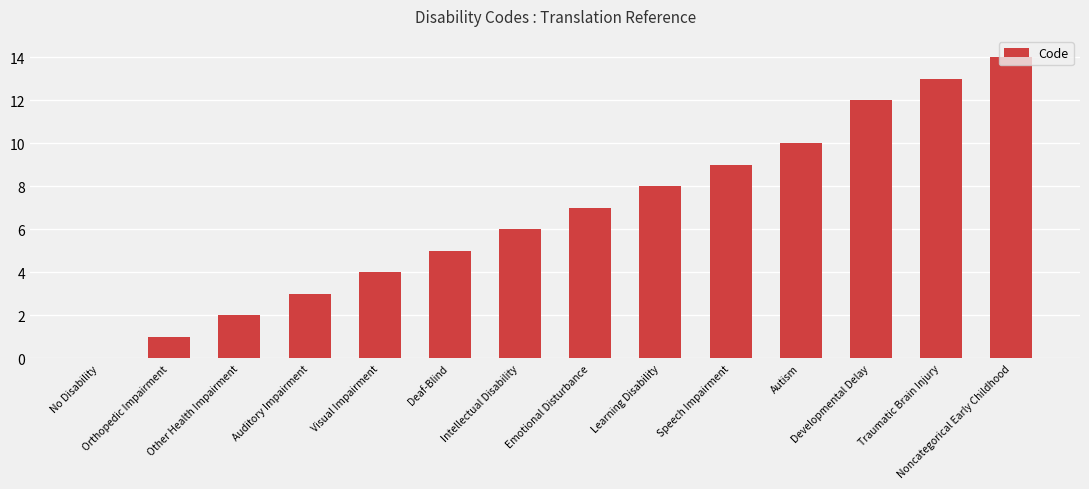

What is the sum of all values?

94